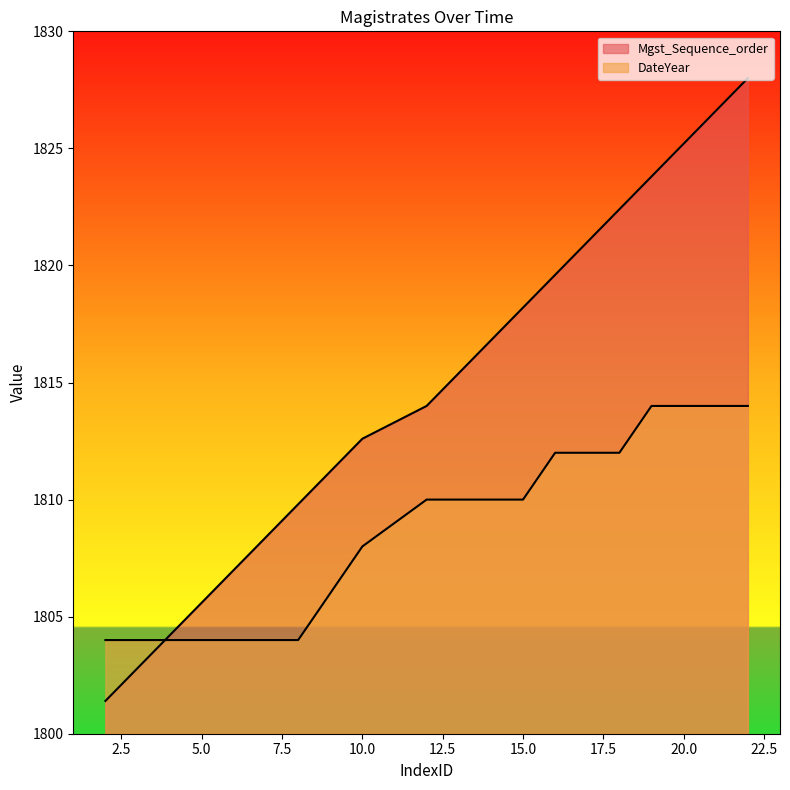

How many values in the DateYear series exceed 1810?

7